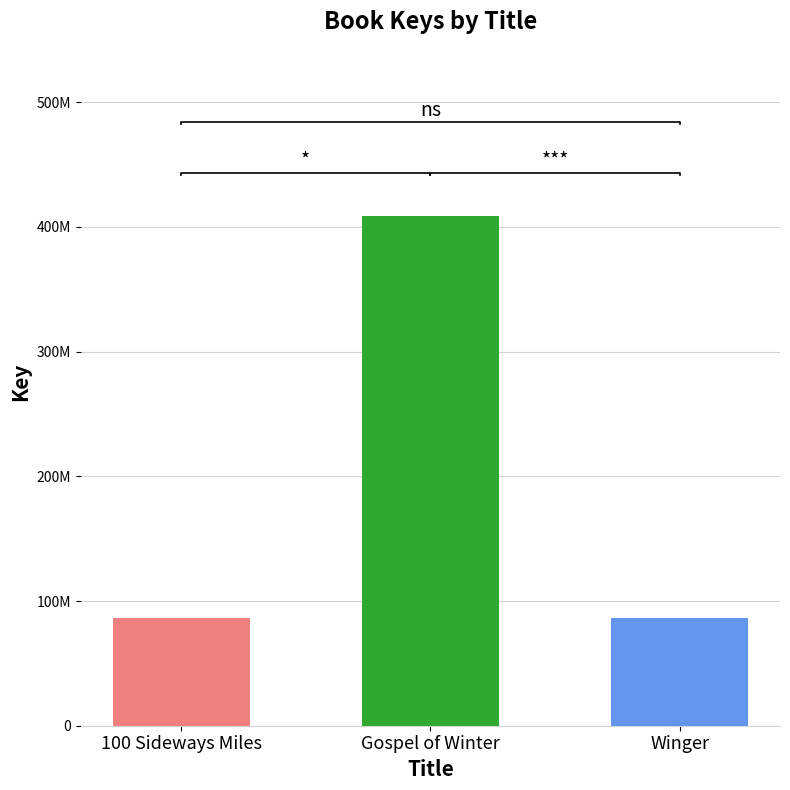

What is the minimum value shown in the chart?

85999349